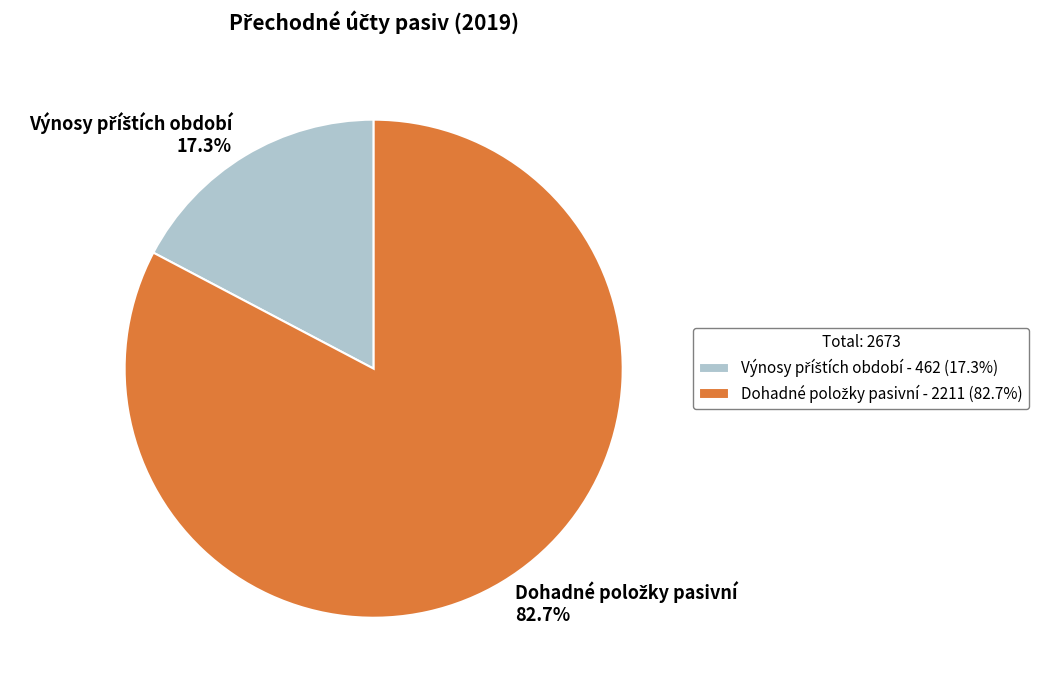

How many segments does this pie chart have?

2